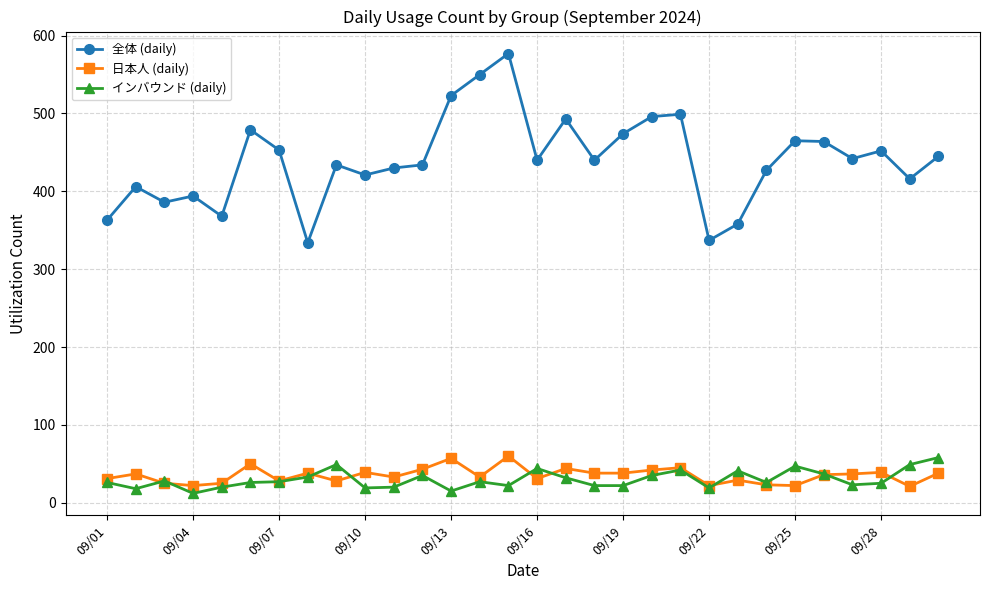

What is the sum of all 日本人 (daily) values?

1054